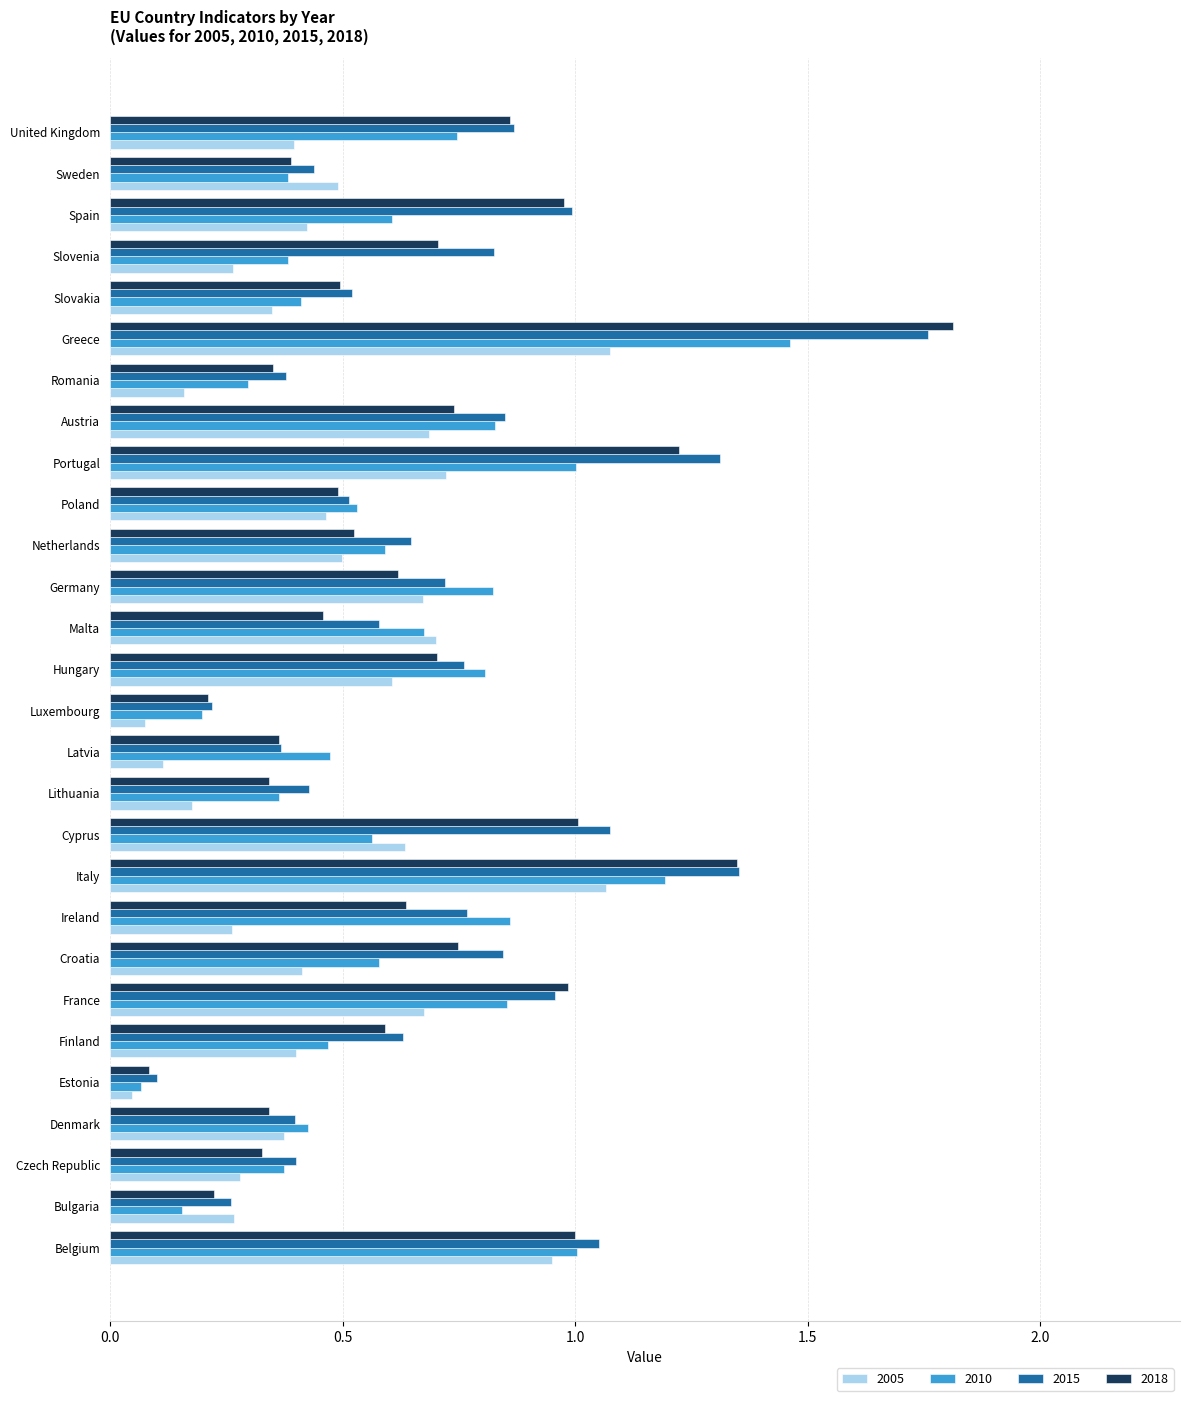

Which series has the widest spread of values?

2018